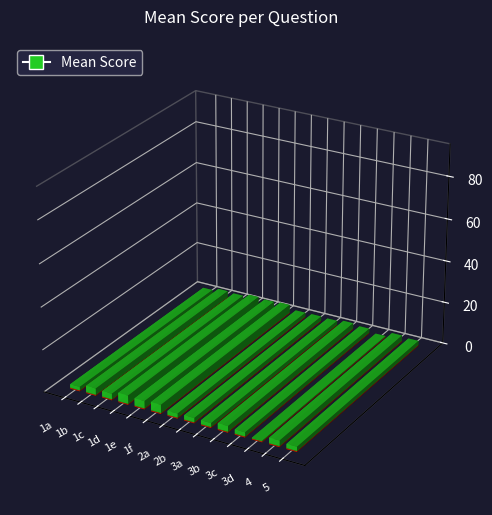

What is the label of the 9th bar from the right?

1f